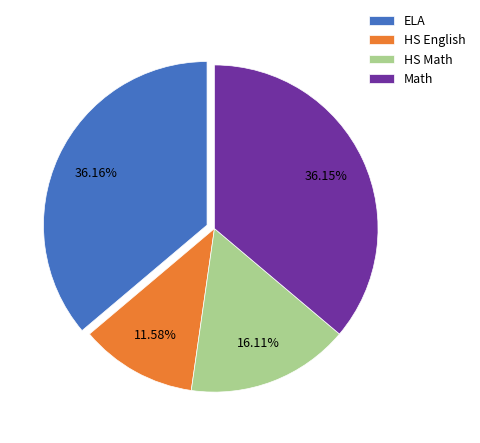

Combined, do ELA and HS English account for over 50%?

No